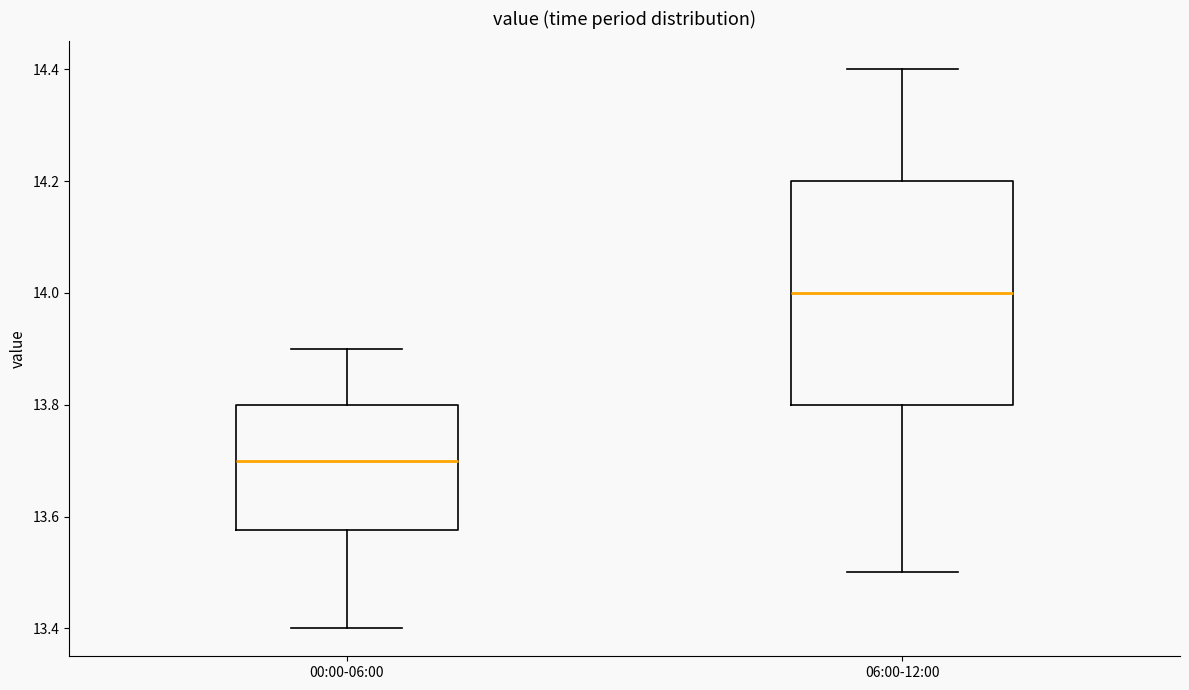

Reading left to right, transcribe this box plot: for each box, give where its median line is, the range the box spans, and where its two whiskers end, as read against the y-axis. The values are not printed on the chart, so give them approximately, as read against the axis.

00:00-06:00: median 13.70, box 13.58 to 13.80, whiskers 13.40 to 13.90
06:00-12:00: median 14.00, box 13.80 to 14.20, whiskers 13.50 to 14.40